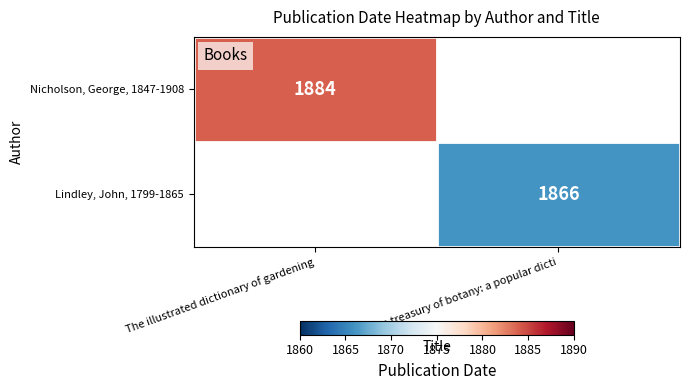

True or false: Nicholson, George, 1847-1908 has a value of 1884 at The illustrated dictionary of gardening.

True